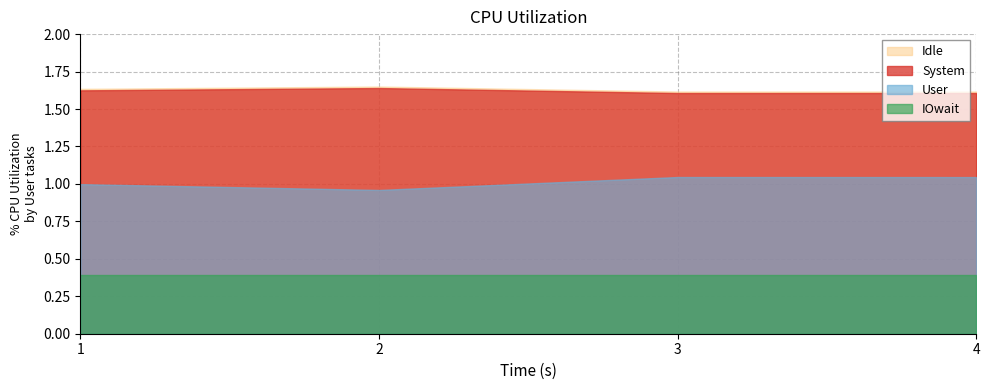

Is the value of User at 3 greater than the value of System at 2?

No